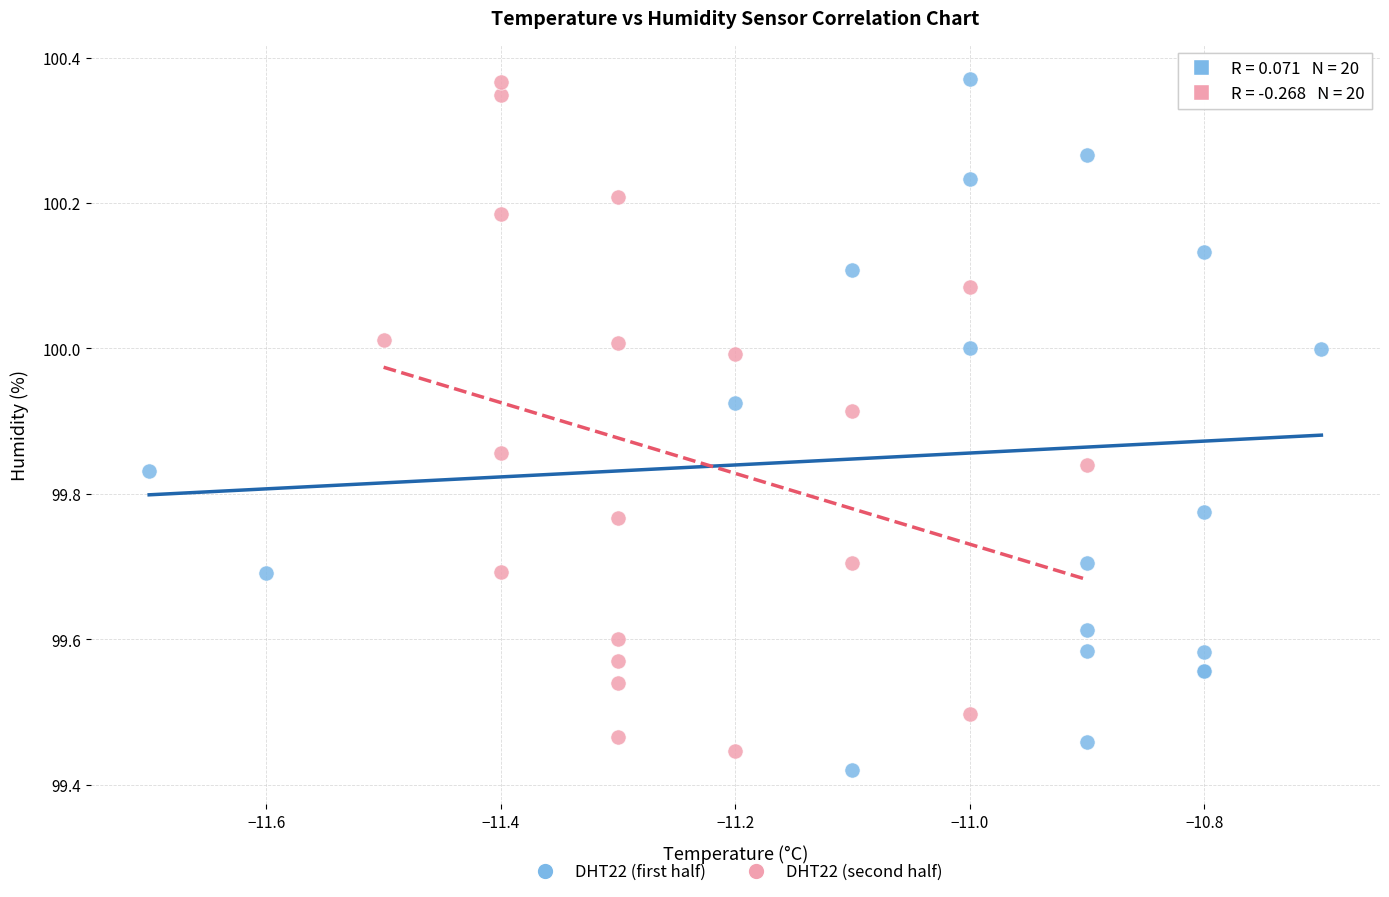

What are all the series names shown in the legend?

DHT22 (first half), DHT22 (second half)